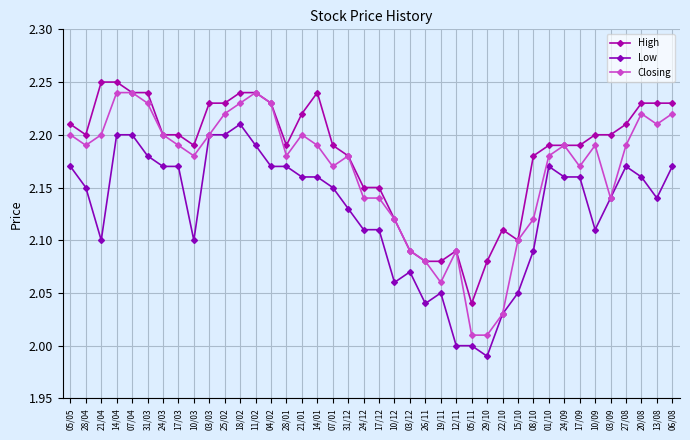

Does the chart display data point markers on the line(s)?

Yes